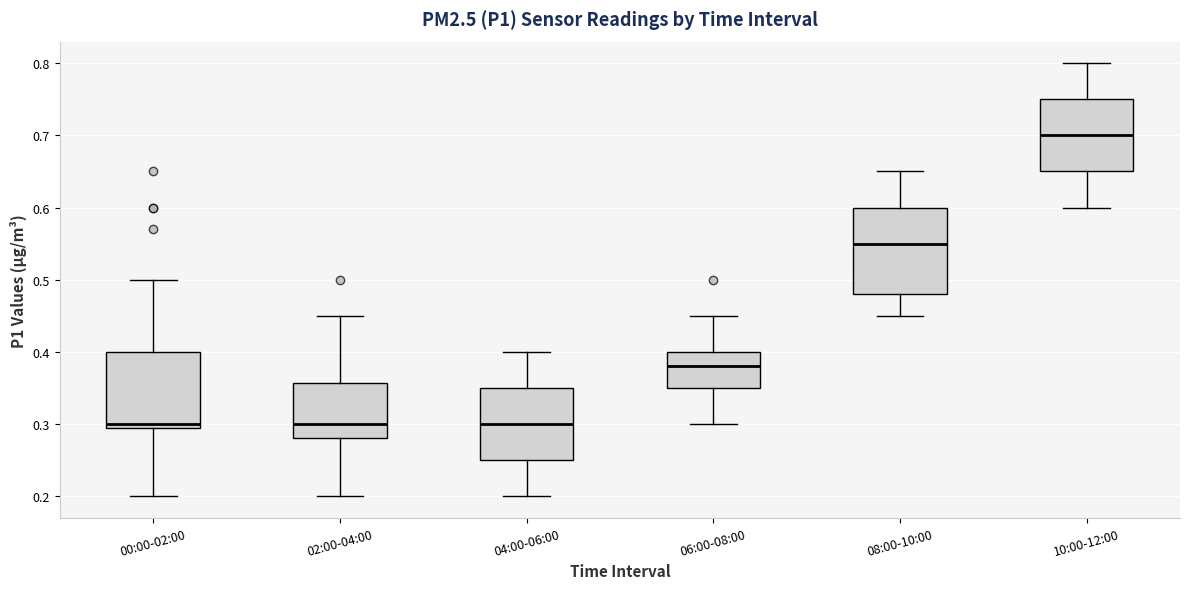

Reading left to right, read every box against the y-axis: the position of its median line, the range the box covers, and the ends of its whiskers. The values are not printed on the chart, so give them approximately, as read against the axis.

00:00-02:00: median 0.30 (just above the box's lower edge), box 0.30 to 0.40, whiskers 0.20 to 0.50
02:00-04:00: median 0.30, box 0.28 to 0.36, whiskers 0.20 to 0.45
04:00-06:00: median 0.30, box 0.25 to 0.35, whiskers 0.20 to 0.40
06:00-08:00: median 0.38, box 0.35 to 0.40, whiskers 0.30 to 0.45
08:00-10:00: median 0.55, box 0.48 to 0.60, whiskers 0.45 to 0.65
10:00-12:00: median 0.70, box 0.65 to 0.75, whiskers 0.60 to 0.80